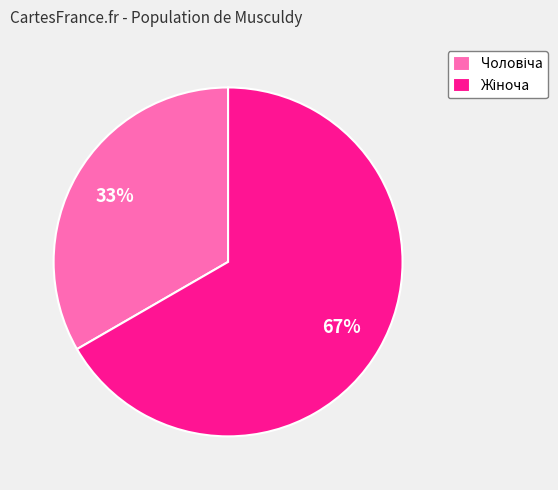

Is there a majority slice in this chart?

Yes